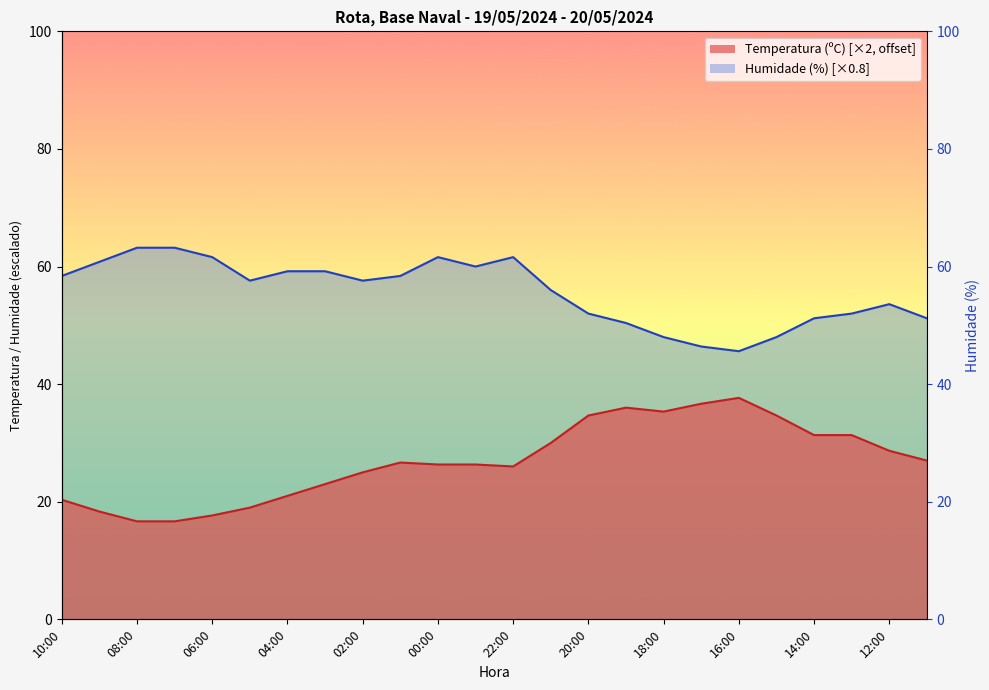

What is the minimum value shown in the chart?

16.7